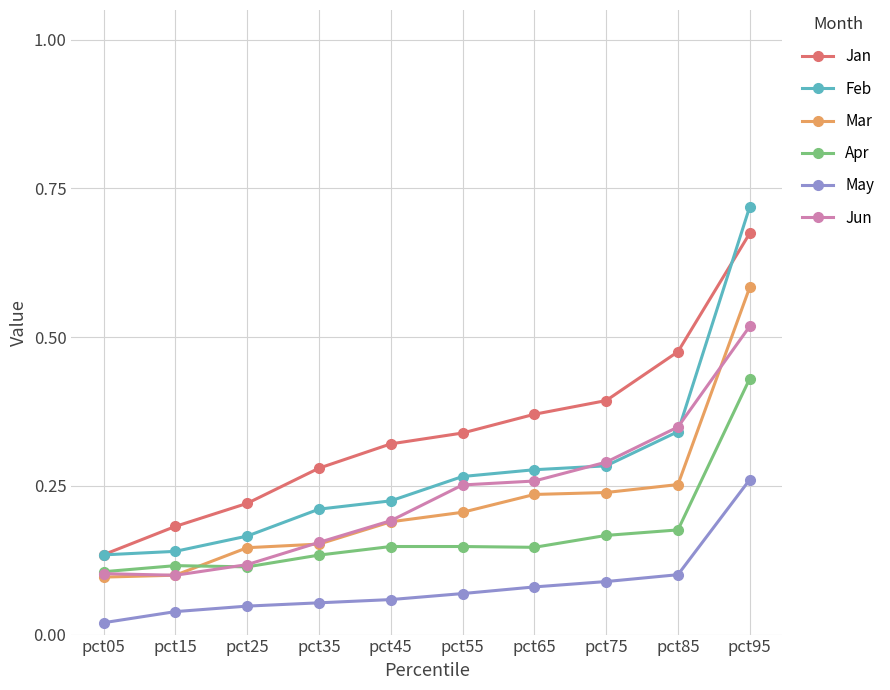

True or false: Jan and Mar intersect in this chart.

False